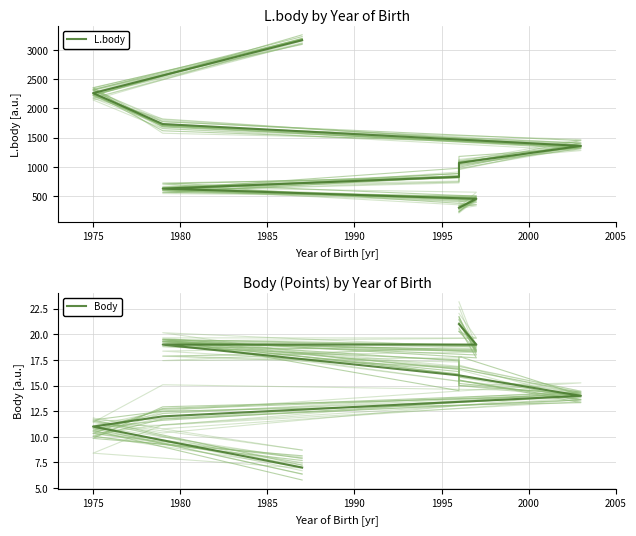

The Body series shows 12 at 1980. True or false?

True